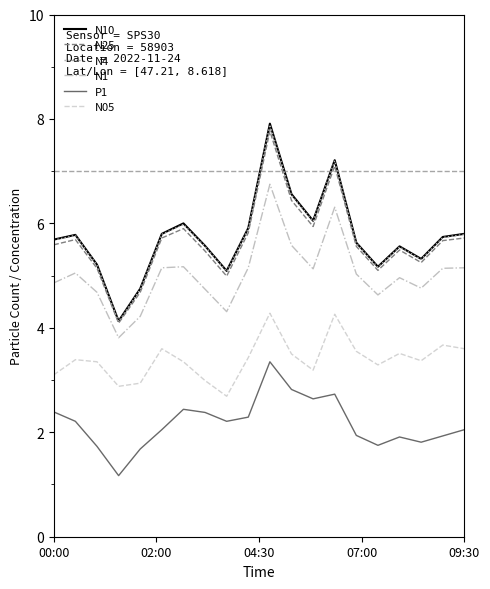

What is the minimum value for N1?

3.8